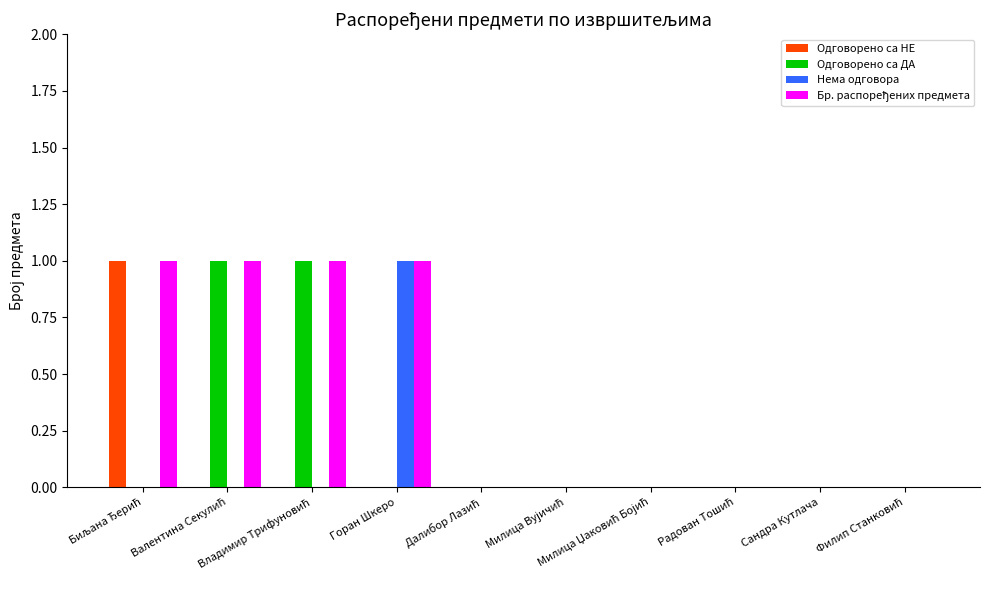

At which label does Одговорено са ДА reach its minimum?

Биљана Ђерић